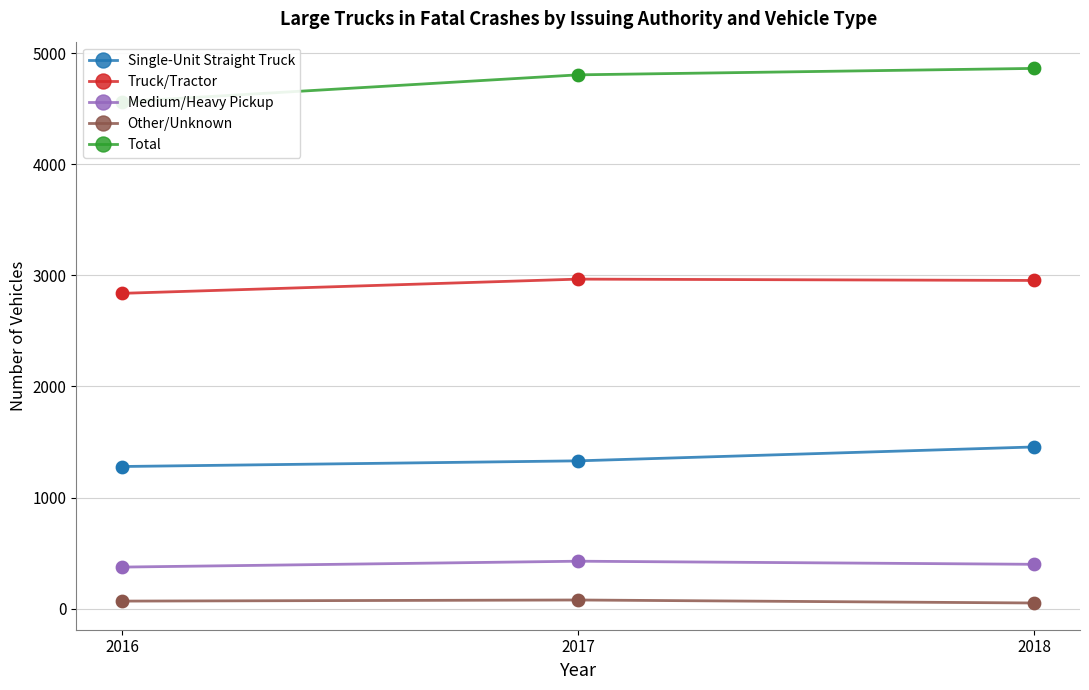

What are all the series names shown in the legend?

Single-Unit Straight Truck, Truck/Tractor, Medium/Heavy Pickup, Other/Unknown, Total